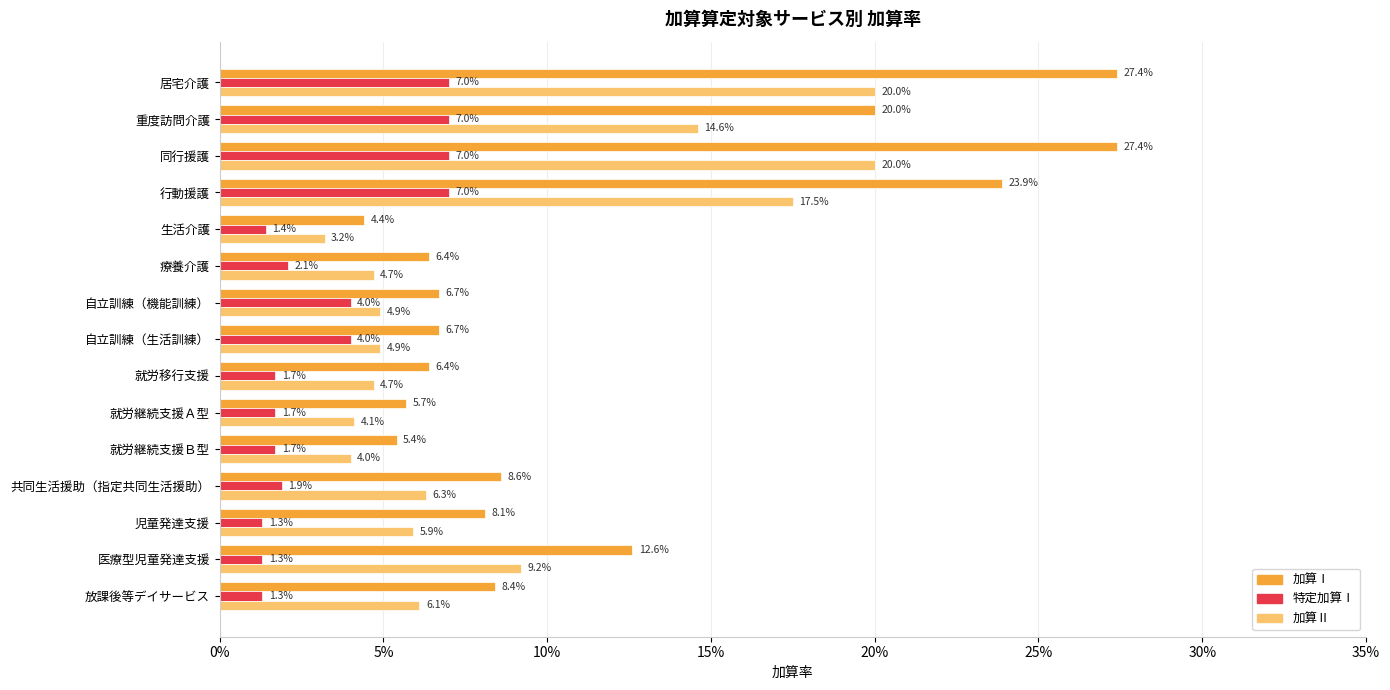

What are all the series names shown in the legend?

加算Ⅰ, 特定加算Ⅰ, 加算Ⅱ